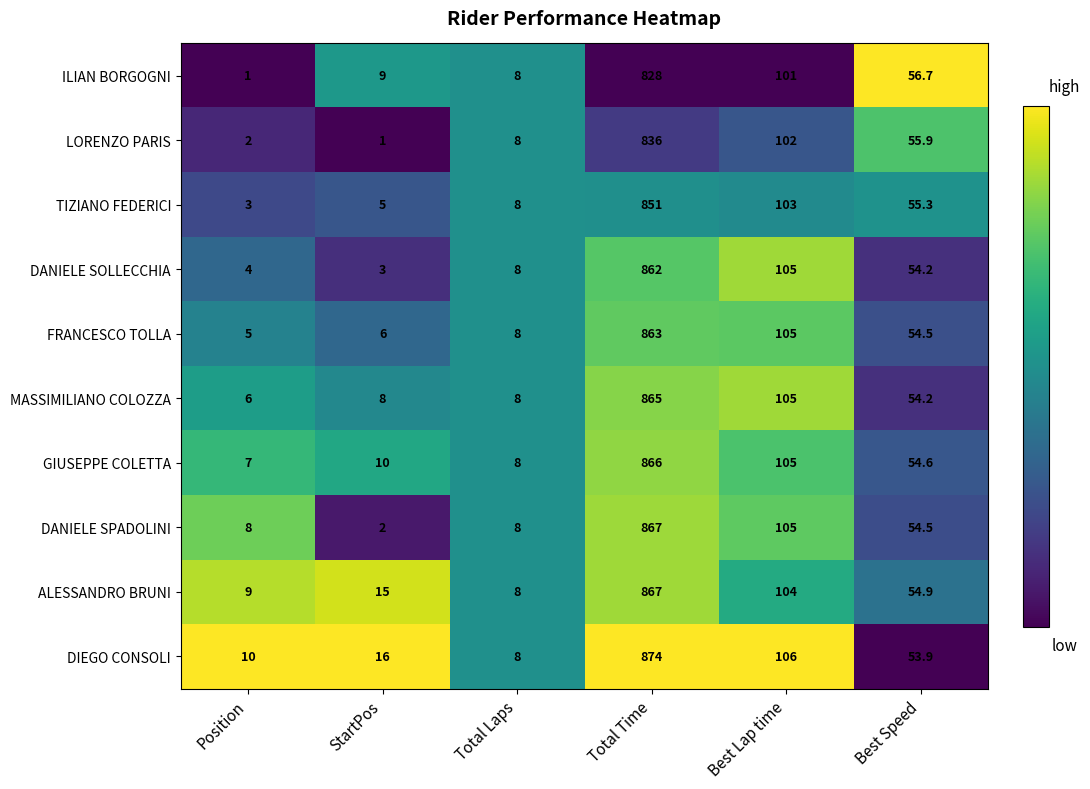

What is the minimum value shown in the chart?

1.0